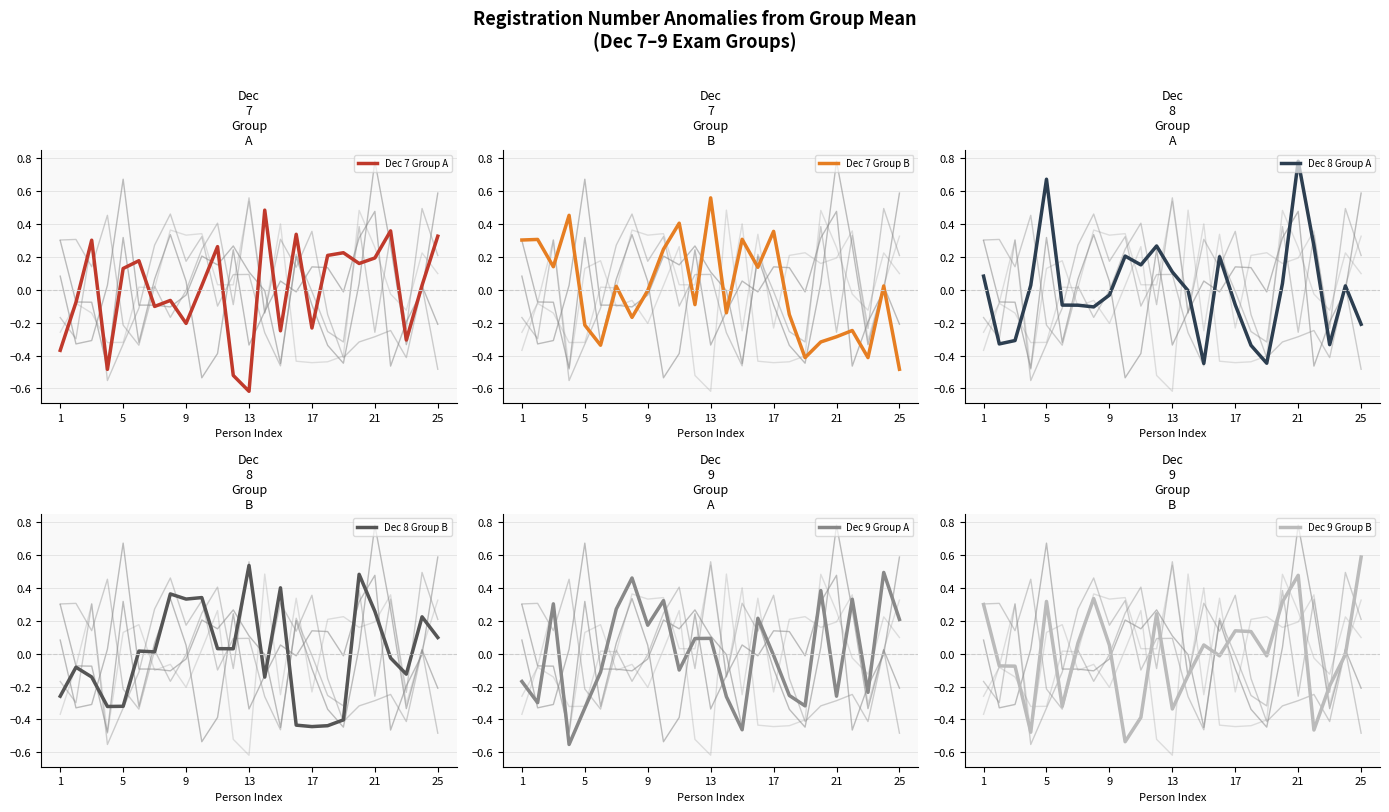

How many lines are shown in the chart?

6